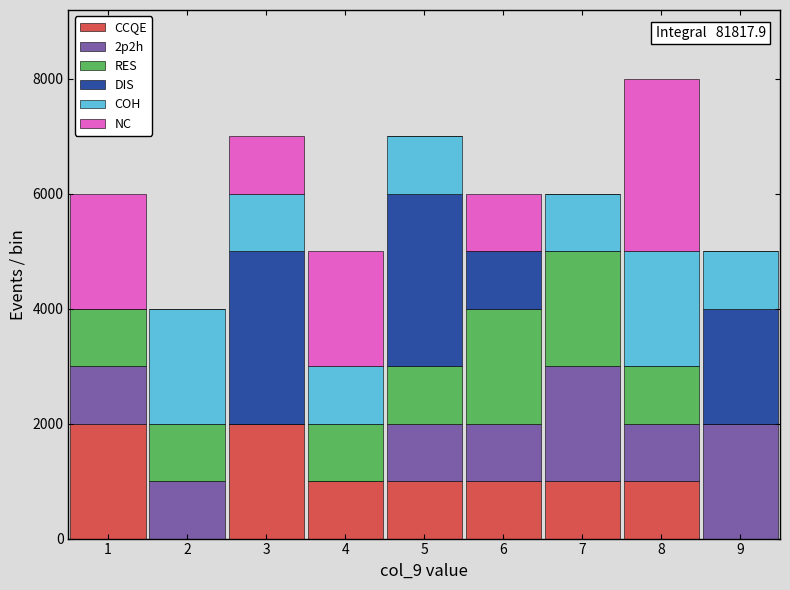

Which range on the x-axis has the tallest stacked bar (by total height)?

7.5 to 8.5